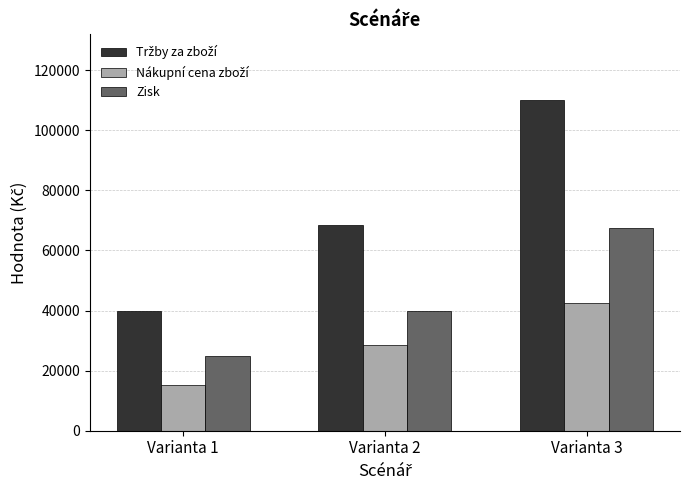

What is the difference between the maximum and minimum values in the Zisk series?

42700